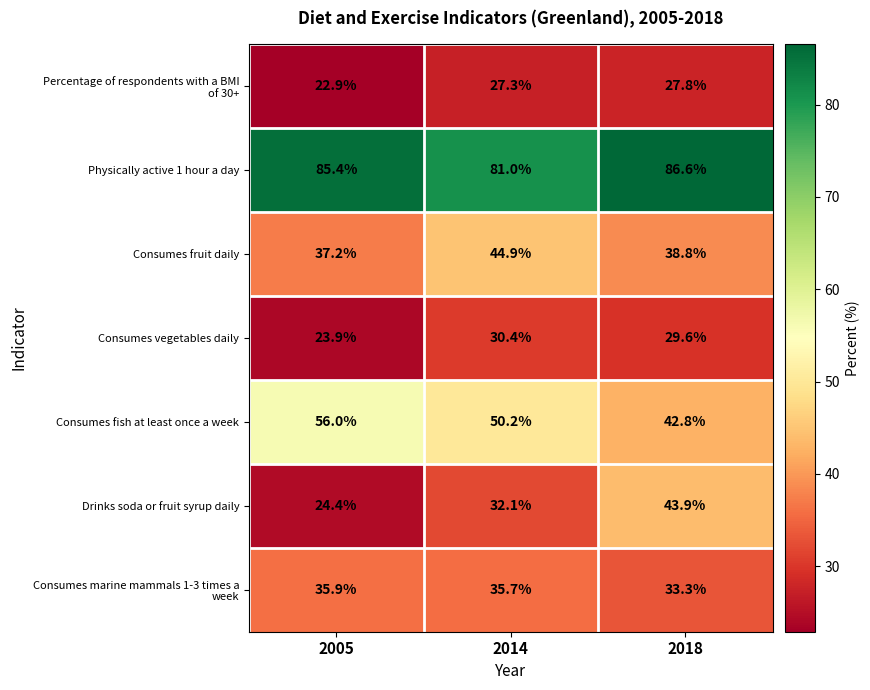

What is the maximum value for Physically active 1 hour a day?

86.6